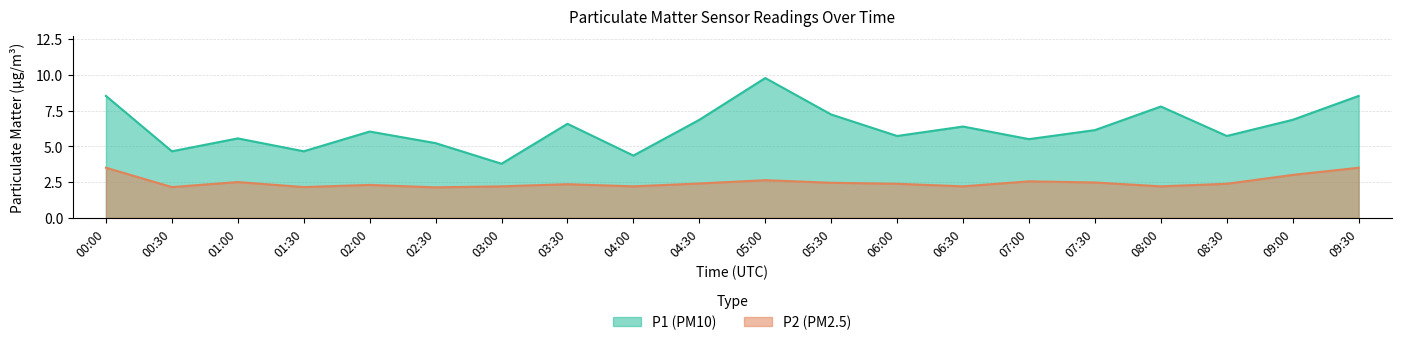

What is the difference between the maximum and minimum values in the P1 series?

6.0